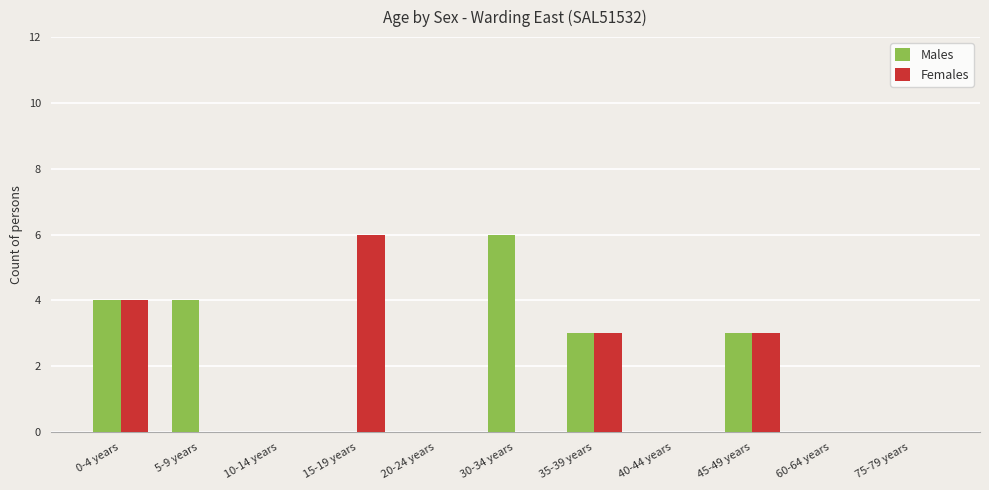

Reading left to right, extract all data points from this chart.

Males: 0-4 years=4	5-9 years=4	10-14 years=0	15-19 years=0	20-24 years=0	30-34 years=6	35-39 years=3	40-44 years=0	45-49 years=3	60-64 years=0	75-79 years=0
Females: 0-4 years=4	5-9 years=0	10-14 years=0	15-19 years=6	20-24 years=0	30-34 years=0	35-39 years=3	40-44 years=0	45-49 years=3	60-64 years=0	75-79 years=0